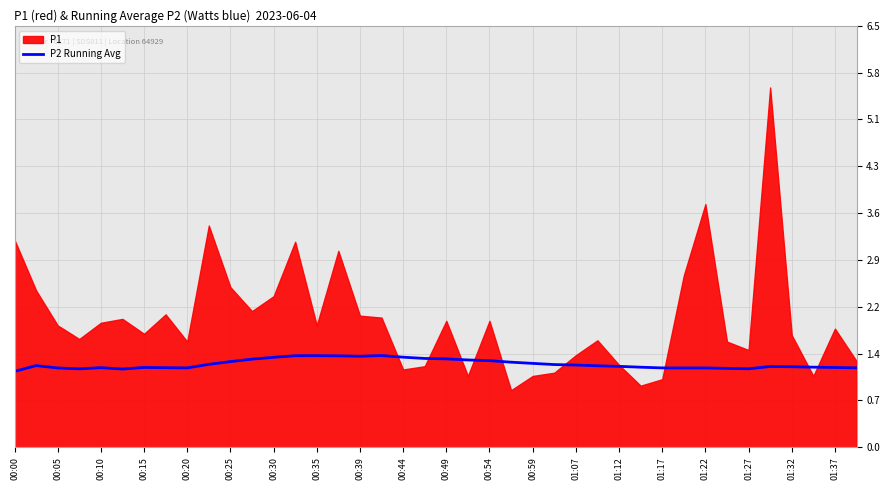

Is it true that P2 Running Avg equals 0.4 at 00:44?

False